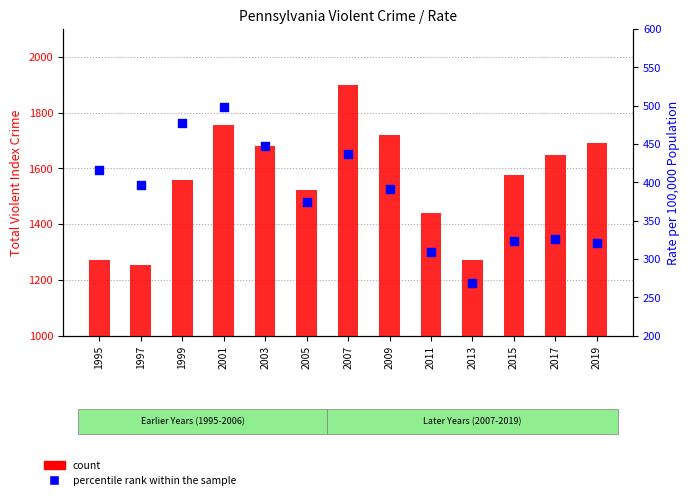

Is the value of count at 2009 greater than the value of percentile rank within the sample at 2017?

Yes